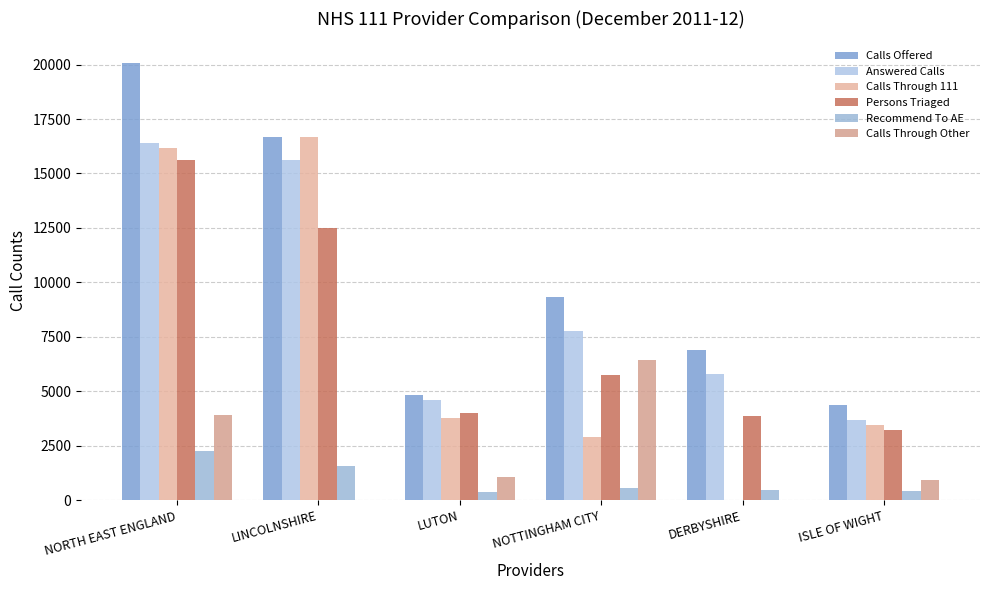

Count the number of categories in the chart.

6